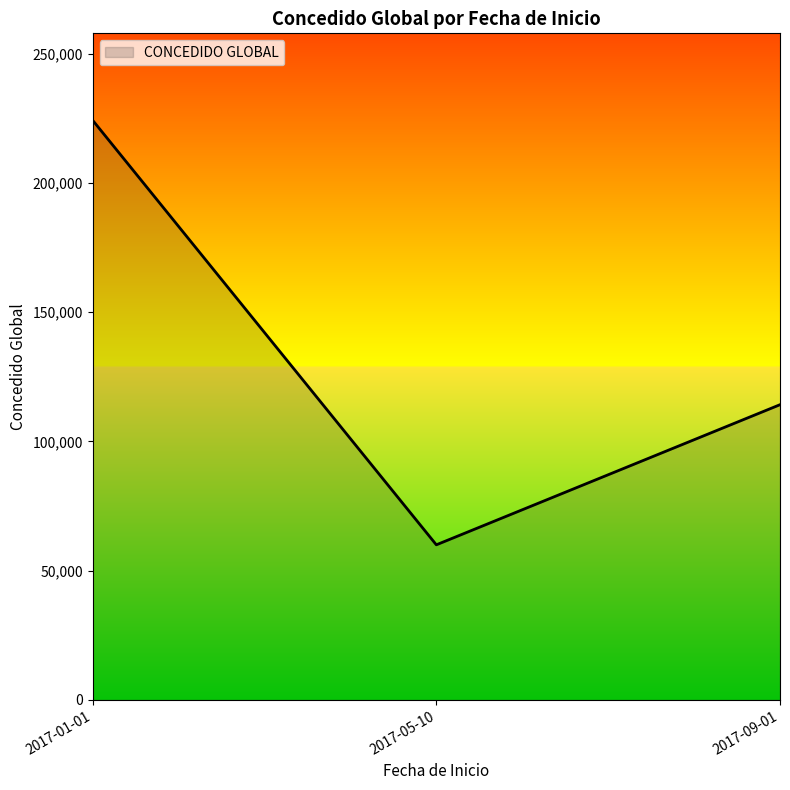

How many distinct data groups are displayed?

1